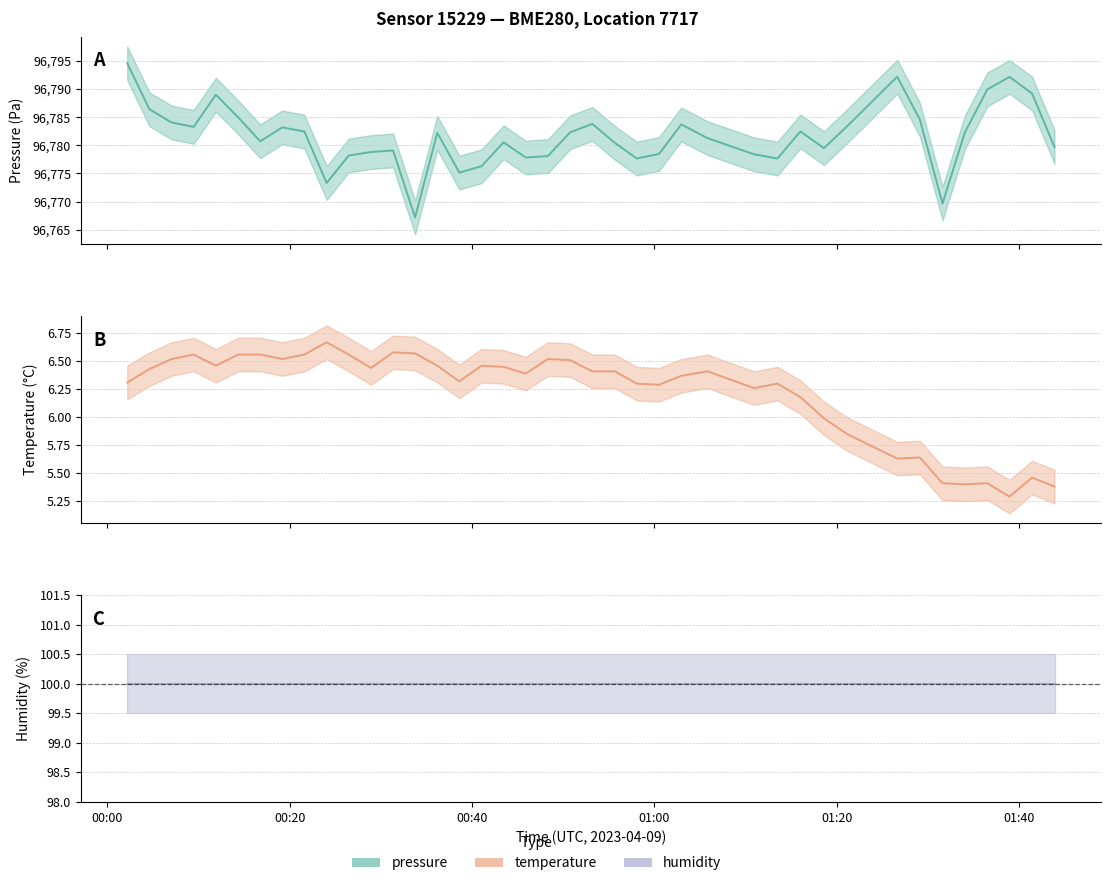

How many interior local valleys does the temperature series have?

10